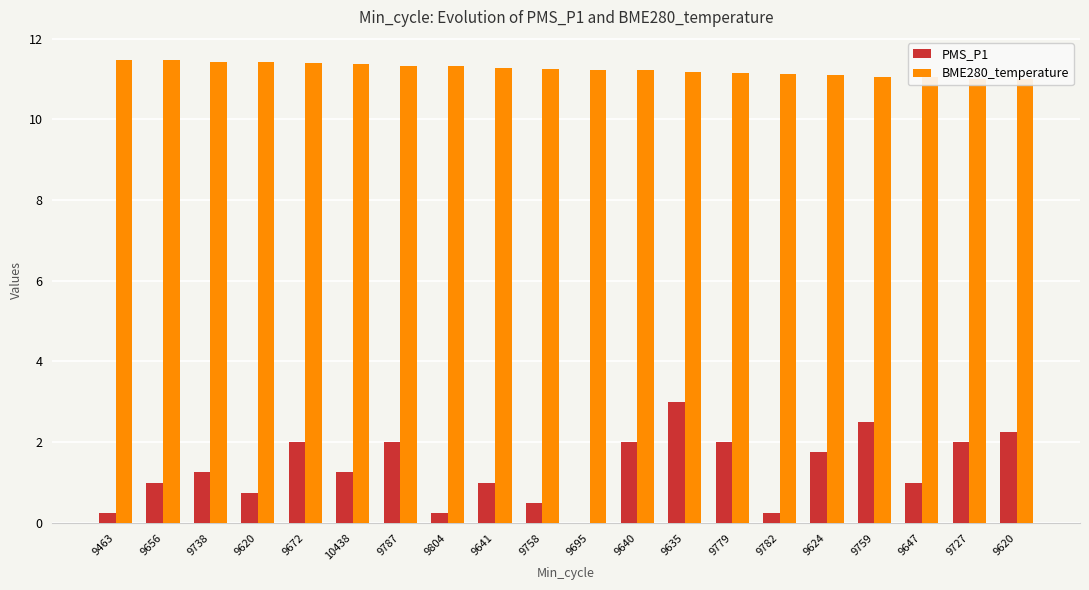

Where does the PMS_P1 series first go above 1?

9738